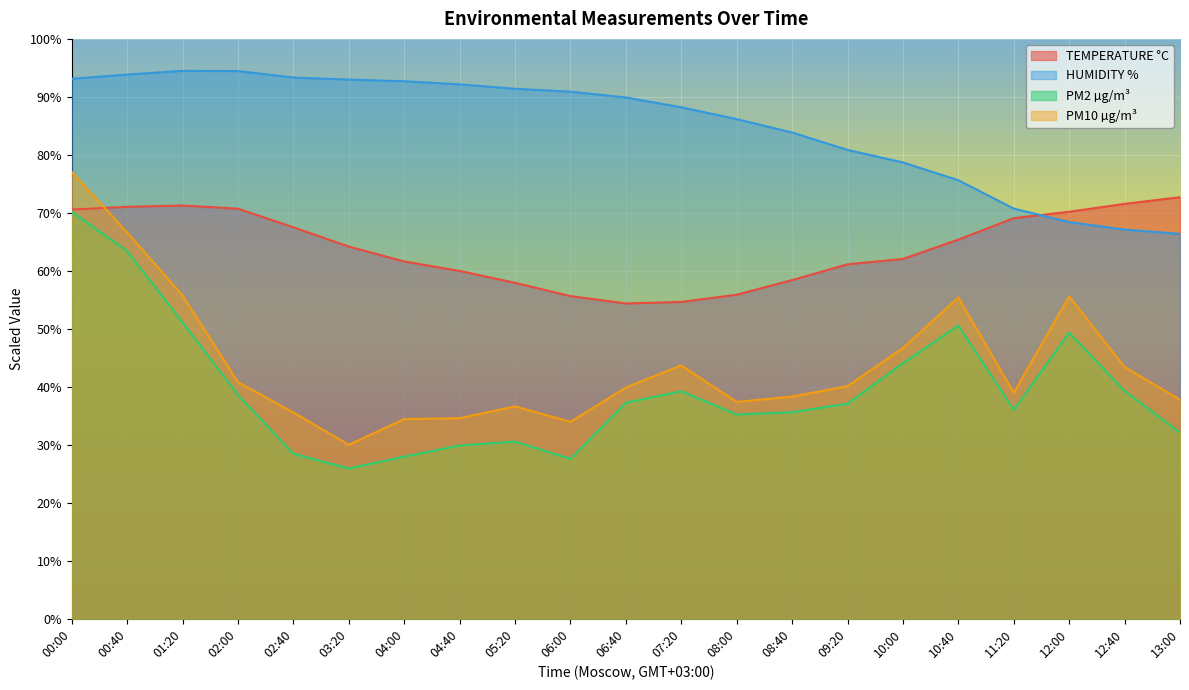

Reading left to right, list all the values displayed in this chart.

TEMPERATURE °C: 00:00=70.6	00:40=71.0	01:20=71.3	02:00=70.7	02:40=67.5	03:20=64.2	04:00=61.6	04:40=60.0	05:20=57.9	06:00=55.7	06:40=54.4	07:20=54.6	08:00=55.9	08:40=58.4	09:20=61.1	10:00=62.0	10:40=65.4	11:20=69.1	12:00=70.2	12:40=71.5	13:00=72.7
HUMIDITY %: 00:00=93.1	00:40=93.8	01:20=94.5	02:00=94.5	02:40=93.3	03:20=93.0	04:00=92.7	04:40=92.2	05:20=91.4	06:00=90.9	06:40=89.9	07:20=88.2	08:00=86.2	08:40=83.9	09:20=80.9	10:00=78.7	10:40=75.6	11:20=70.7	12:00=68.4	12:40=67.1	13:00=66.4
PM2 µg/m³: 00:00=70.2	00:40=63.4	01:20=51.1	02:00=38.6	02:40=28.5	03:20=25.9	04:00=28.0	04:40=29.9	05:20=30.6	06:00=27.6	06:40=37.3	07:20=39.2	08:00=35.2	08:40=35.6	09:20=37.1	10:00=44.1	10:40=50.6	11:20=36.0	12:00=49.3	12:40=39.3	13:00=32.1
PM10 µg/m³: 00:00=77.0	00:40=66.6	01:20=55.7	02:00=40.8	02:40=35.6	03:20=30.0	04:00=34.4	04:40=34.6	05:20=36.6	06:00=34.0	06:40=39.9	07:20=43.7	08:00=37.4	08:40=38.3	09:20=40.1	10:00=46.7	10:40=55.4	11:20=39.0	12:00=55.6	12:40=43.4	13:00=37.8